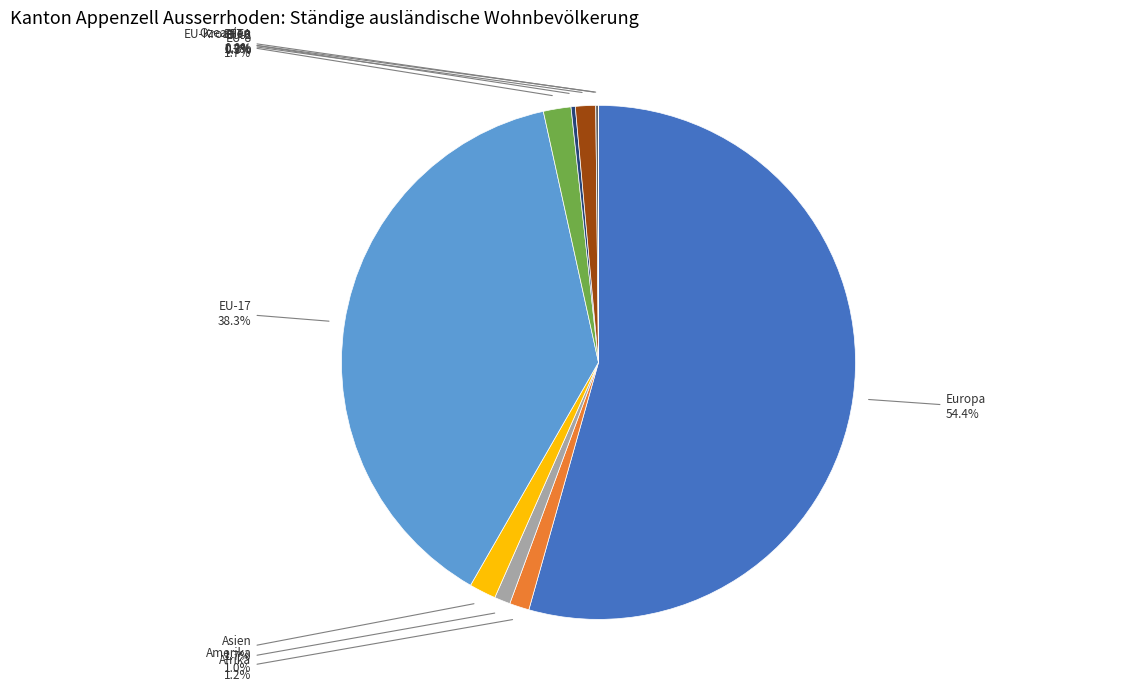

To the nearest percent, what is the average slice percentage?

10%